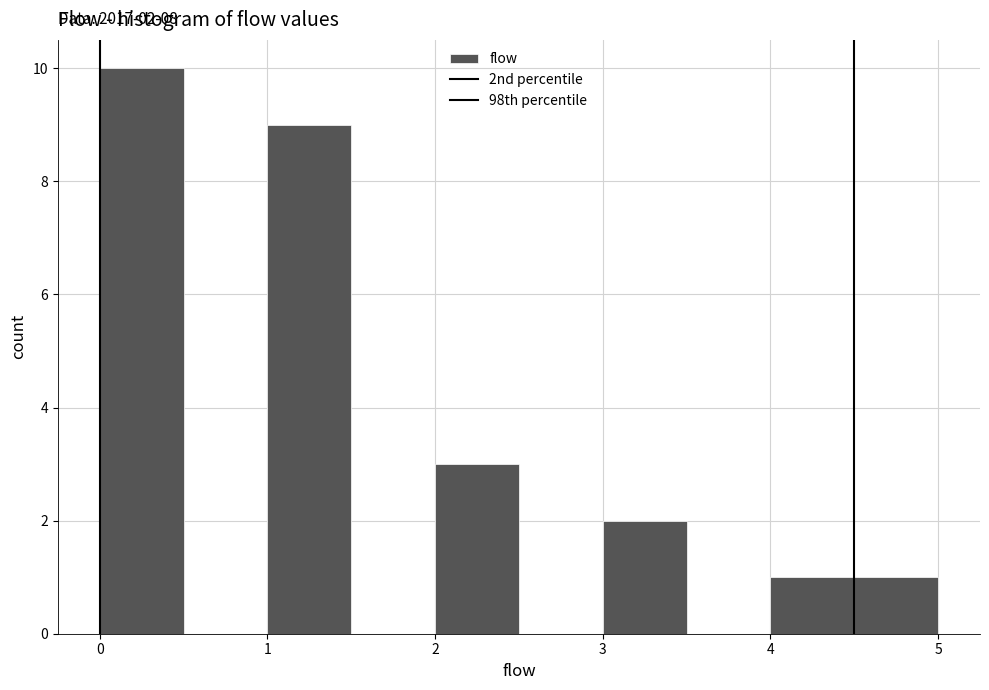

Over which range of the x-axis is the bar tallest?

0.0 to 0.5